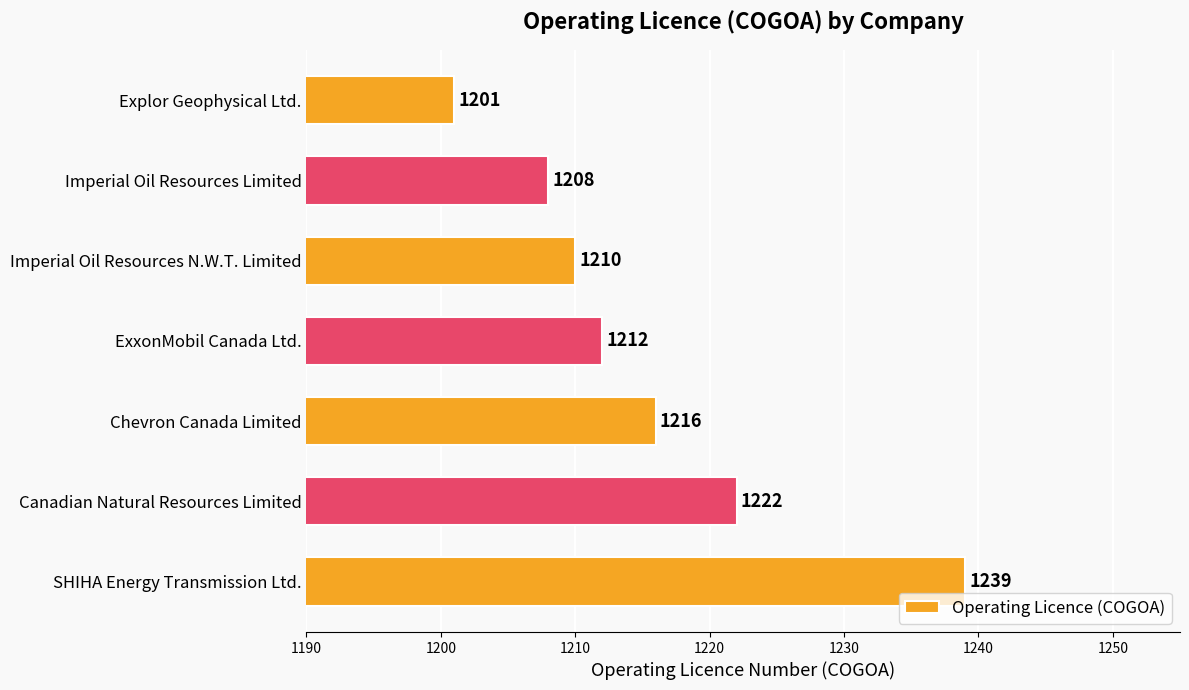

At which label is the value closest to 1220?

Canadian Natural Resources Limited